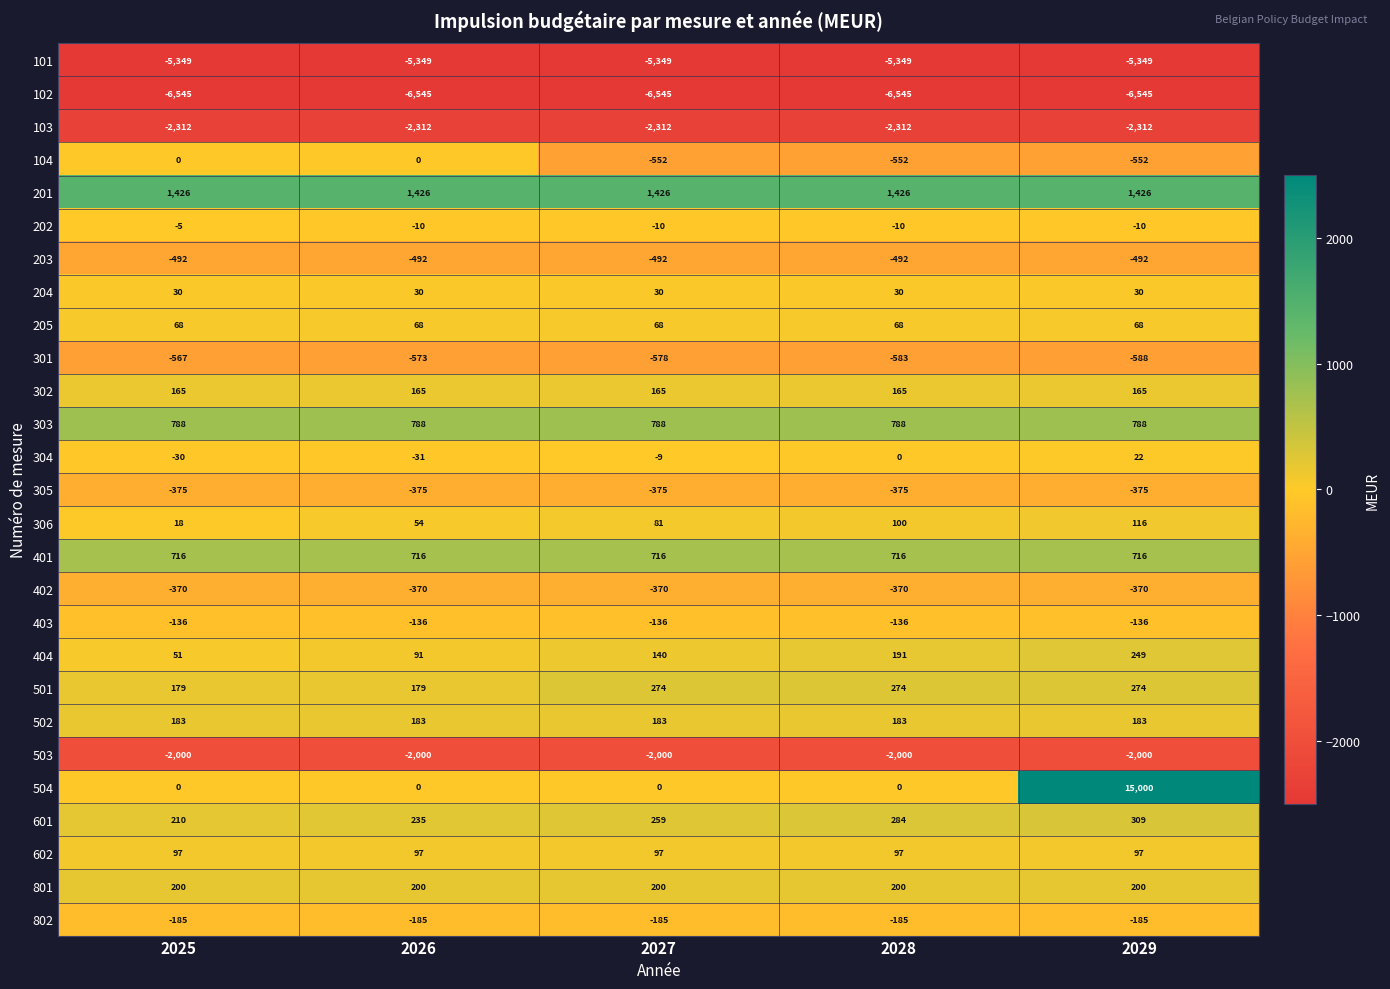

How many data points does each series have?

5